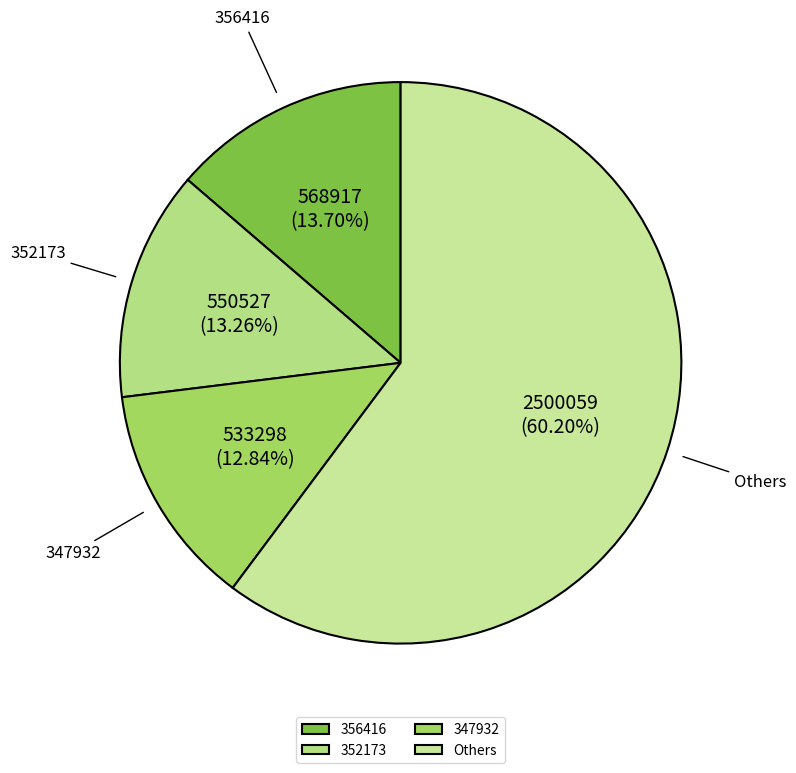

Which has a higher value, 347932 or Others?

Others